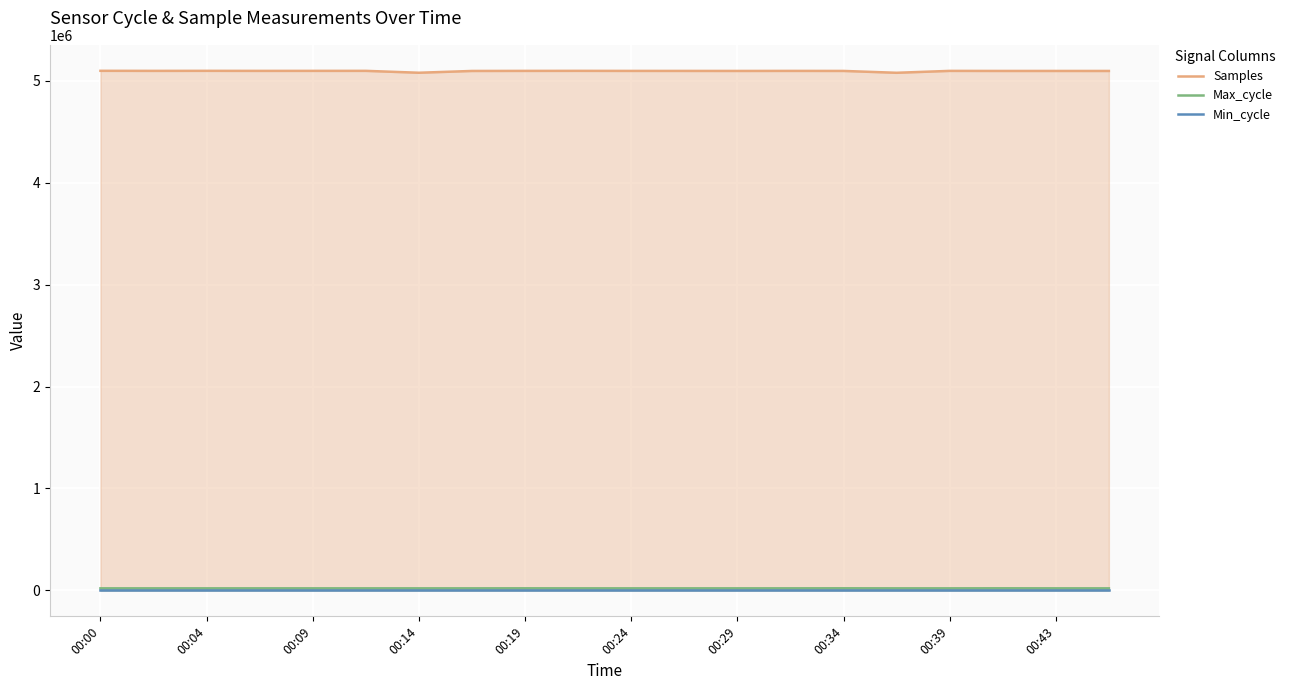

What is the total value across all series at 00:00?

5117137